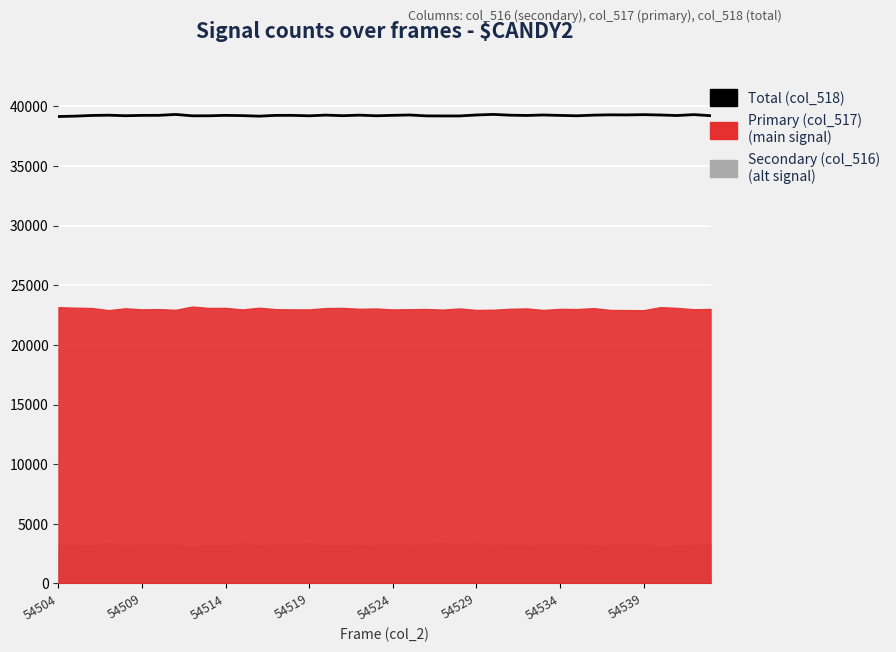

How many data points are less than 39249?

20